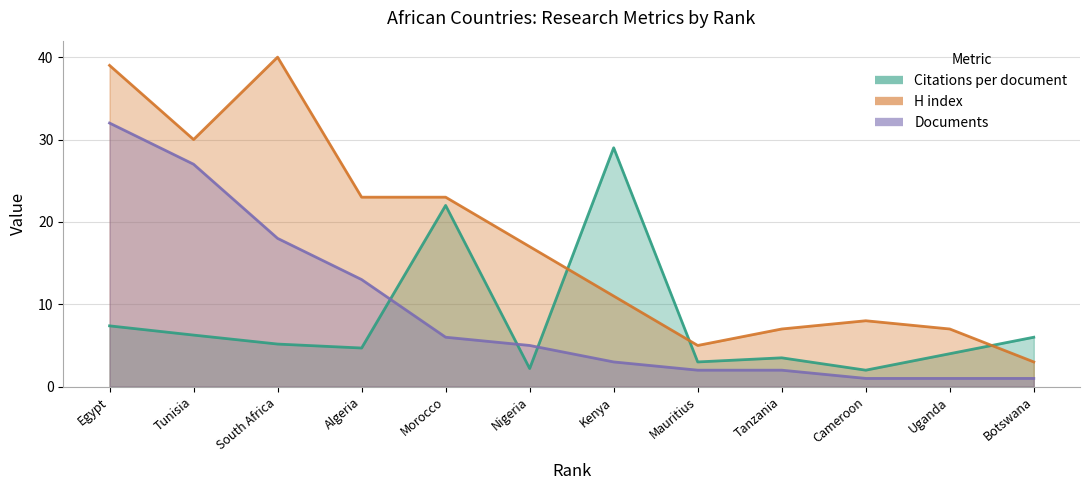

What is the greatest value displayed?

40.0